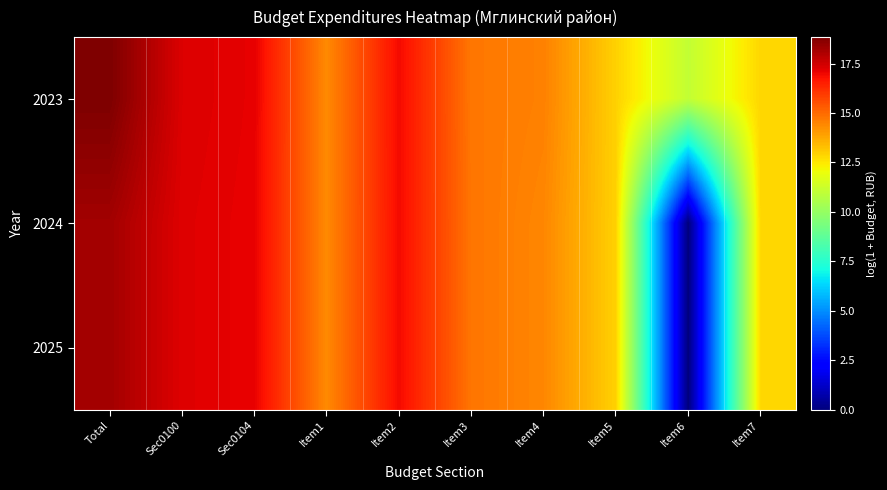

Reading left to right, what are all the values shown in this chart?

2023: Total=18.8	Sec0100=17.3	Sec0104=17.1	Item1=14.4	Item2=16.9	Item3=14.8	Item4=14.5	Item5=12.9	Item6=11.0	Item7=12.8
2024: Total=18.2	Sec0100=17.2	Sec0104=17.1	Item1=14.4	Item2=16.9	Item3=14.8	Item4=14.4	Item5=12.9	Item6=0.0	Item7=12.8
2025: Total=18.2	Sec0100=17.2	Sec0104=17.1	Item1=14.4	Item2=16.9	Item3=14.8	Item4=14.4	Item5=12.9	Item6=0.0	Item7=12.8